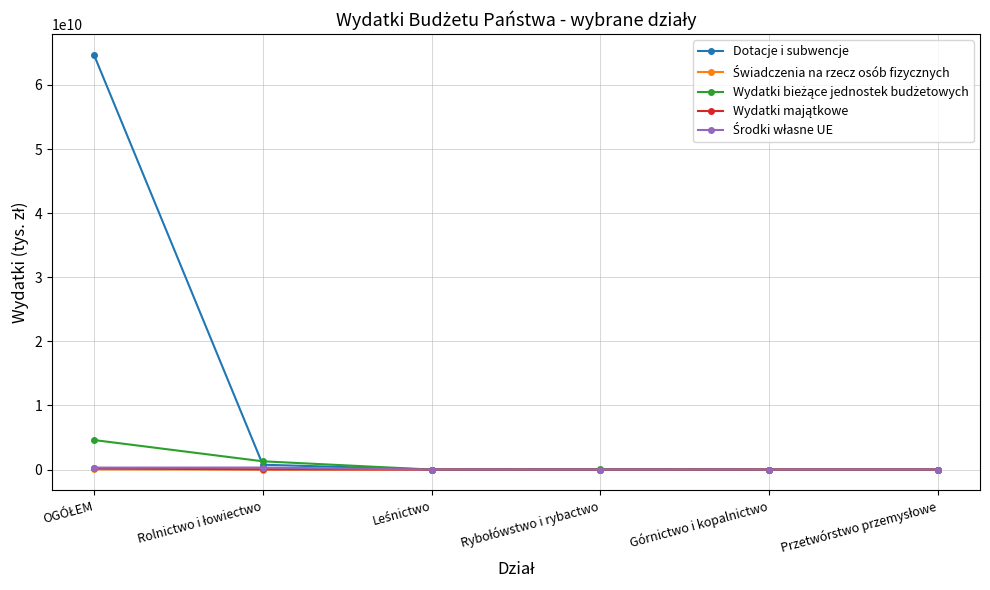

Which series has the largest total across all categories?

Dotacje i subwencje